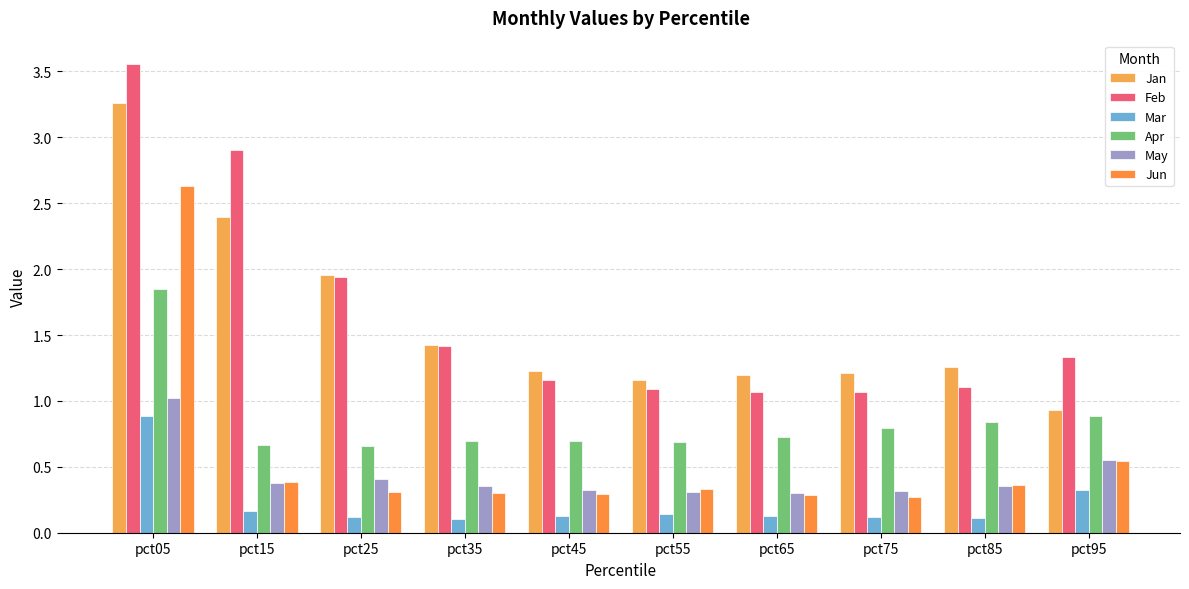

Reading left to right, what are all the values shown in this chart?

Jan: pct05=3.3	pct15=2.4	pct25=2.0	pct35=1.4	pct45=1.2	pct55=1.2	pct65=1.2	pct75=1.2	pct85=1.3	pct95=0.9
Feb: pct05=3.6	pct15=2.9	pct25=1.9	pct35=1.4	pct45=1.2	pct55=1.1	pct65=1.1	pct75=1.1	pct85=1.1	pct95=1.3
Mar: pct05=0.9	pct15=0.2	pct25=0.1	pct35=0.1	pct45=0.1	pct55=0.1	pct65=0.1	pct75=0.1	pct85=0.1	pct95=0.3
Apr: pct05=1.8	pct15=0.7	pct25=0.7	pct35=0.7	pct45=0.7	pct55=0.7	pct65=0.7	pct75=0.8	pct85=0.8	pct95=0.9
May: pct05=1.0	pct15=0.4	pct25=0.4	pct35=0.4	pct45=0.3	pct55=0.3	pct65=0.3	pct75=0.3	pct85=0.4	pct95=0.6
Jun: pct05=2.6	pct15=0.4	pct25=0.3	pct35=0.3	pct45=0.3	pct55=0.3	pct65=0.3	pct75=0.3	pct85=0.4	pct95=0.5